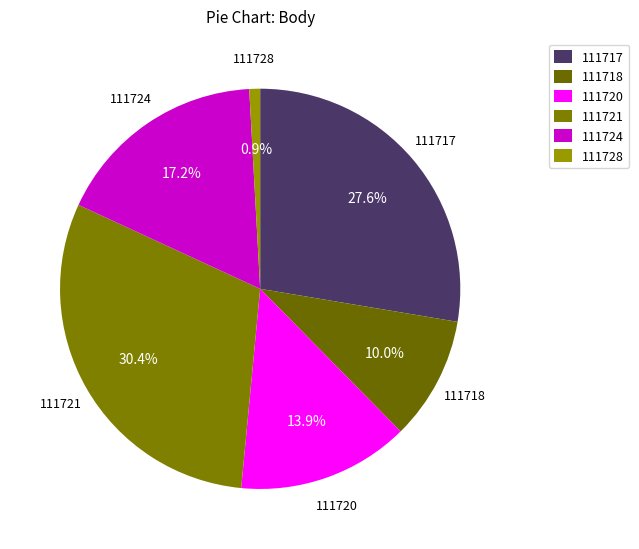

Rank the categories by value from highest to lowest.

111721, 111717, 111724, 111720, 111718, 111728